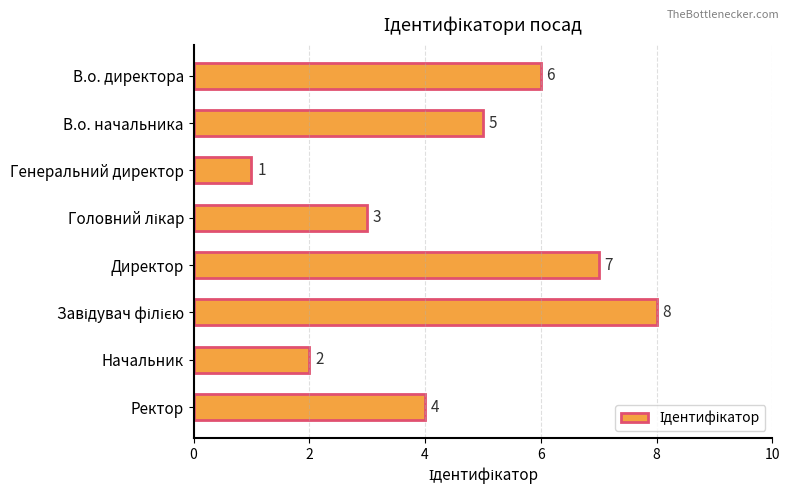

What is the label of the 6th bar from the bottom?

Генеральний директор